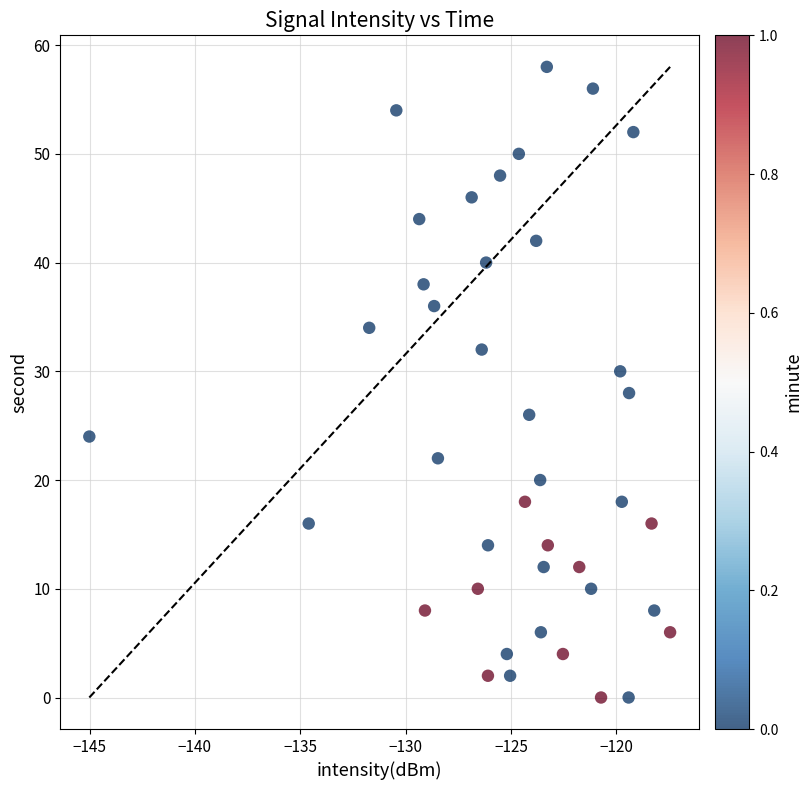

What is the range of Y values (max minus min)?

58